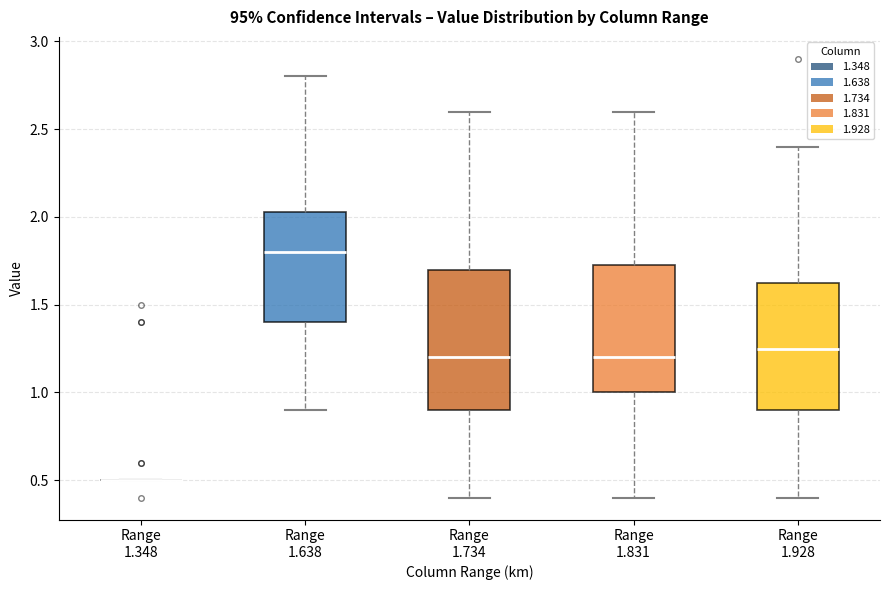

Reading left to right, transcribe this box plot: for each box, give where its median line is, the range the box spans, and where its two whiskers end, as read against the y-axis. The values are not printed on the chart, so give them approximately, as read against the axis.

Range 1.348: box collapsed to a line at 0.50, whiskers 0.50 to 0.50
Range 1.638: median 1.80, box 1.40 to 2.05, whiskers 0.90 to 2.80
Range 1.734: median 1.20, box 0.90 to 1.70, whiskers 0.40 to 2.60
Range 1.831: median 1.20, box 1.00 to 1.75, whiskers 0.40 to 2.60
Range 1.928: median 1.25, box 0.90 to 1.65, whiskers 0.40 to 2.40